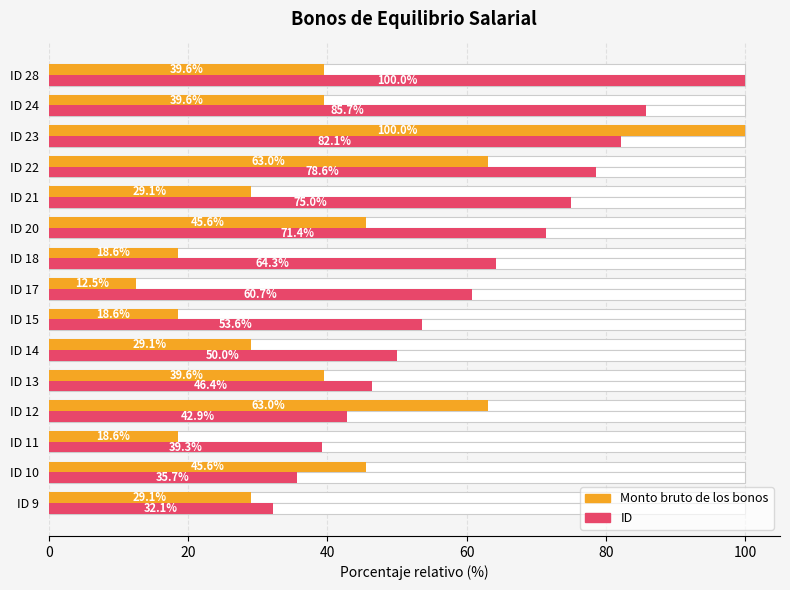

What is the highest value of the ID series?

100.0